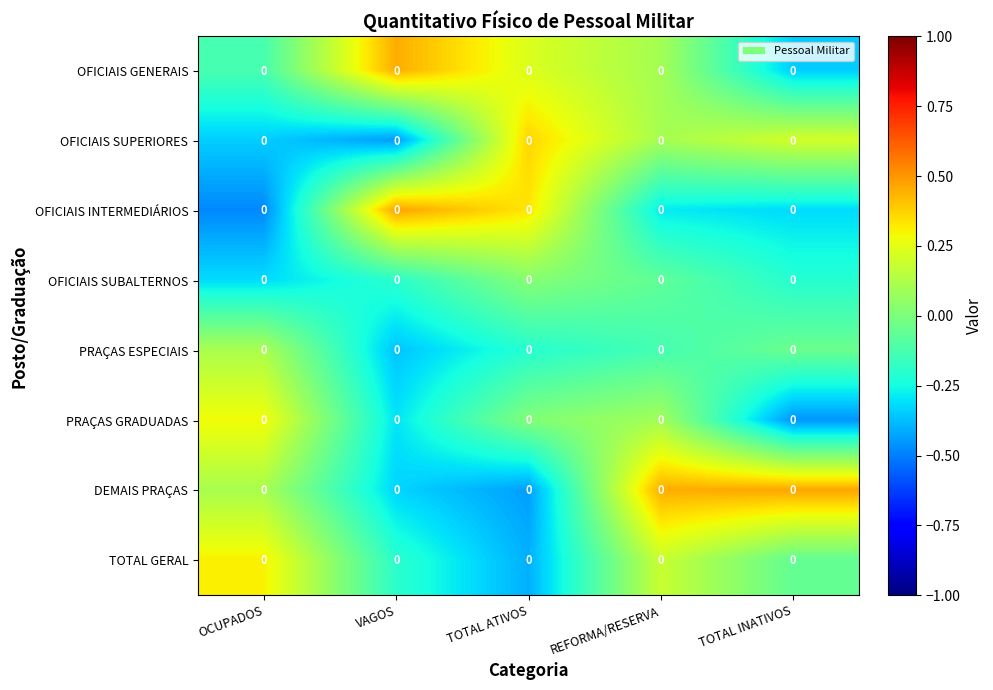

Between VAGOS and REFORMA/RESERVA, which is larger?

VAGOS